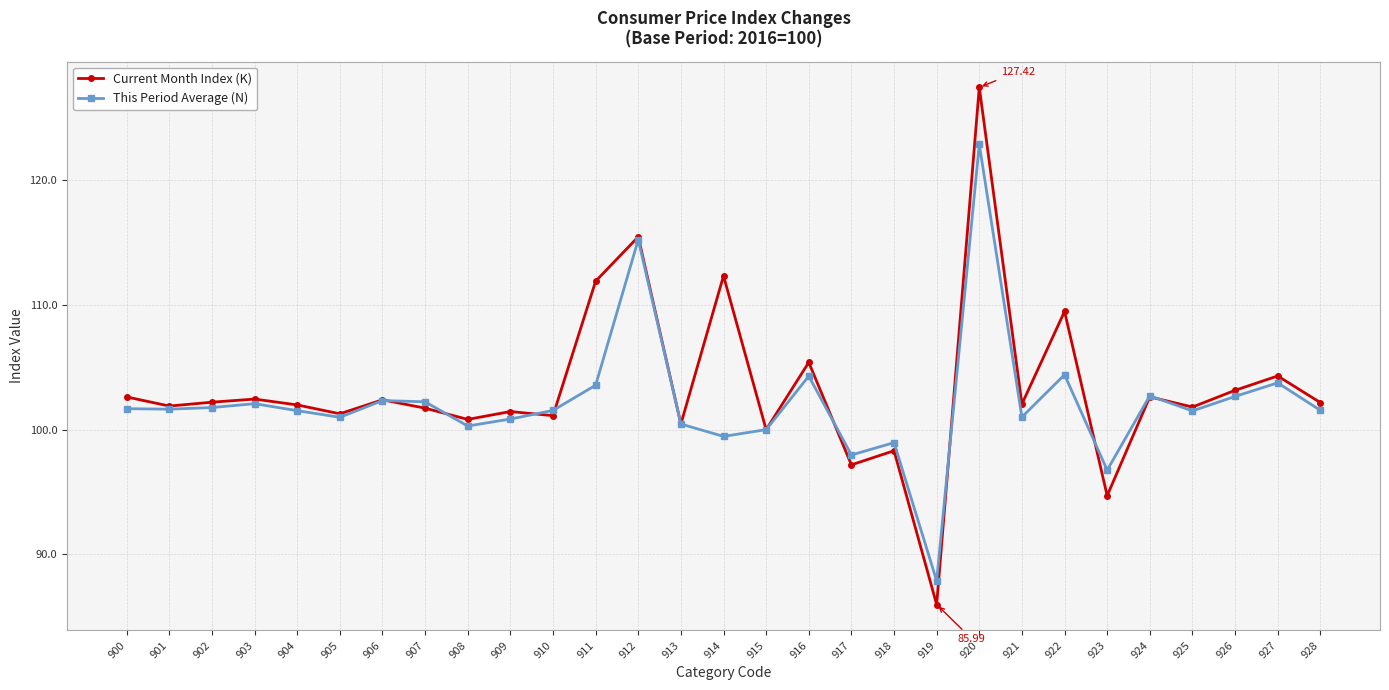

Rank the series by their maximum value, from highest to lowest.

Current Month Index (K), This Period Average (N)